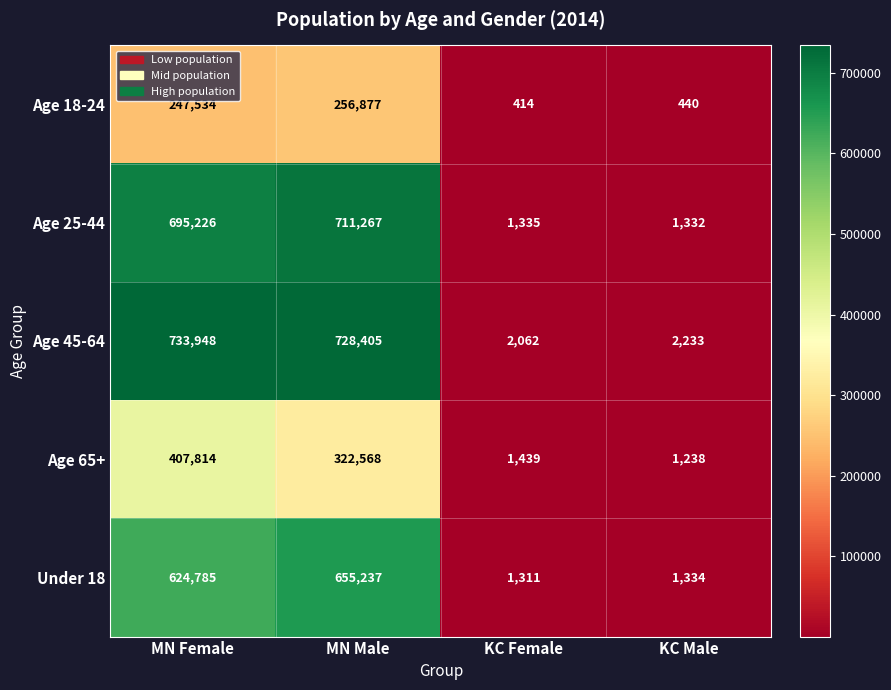

What is the difference between the second highest and second lowest values in the Age 18-24 series?

247094